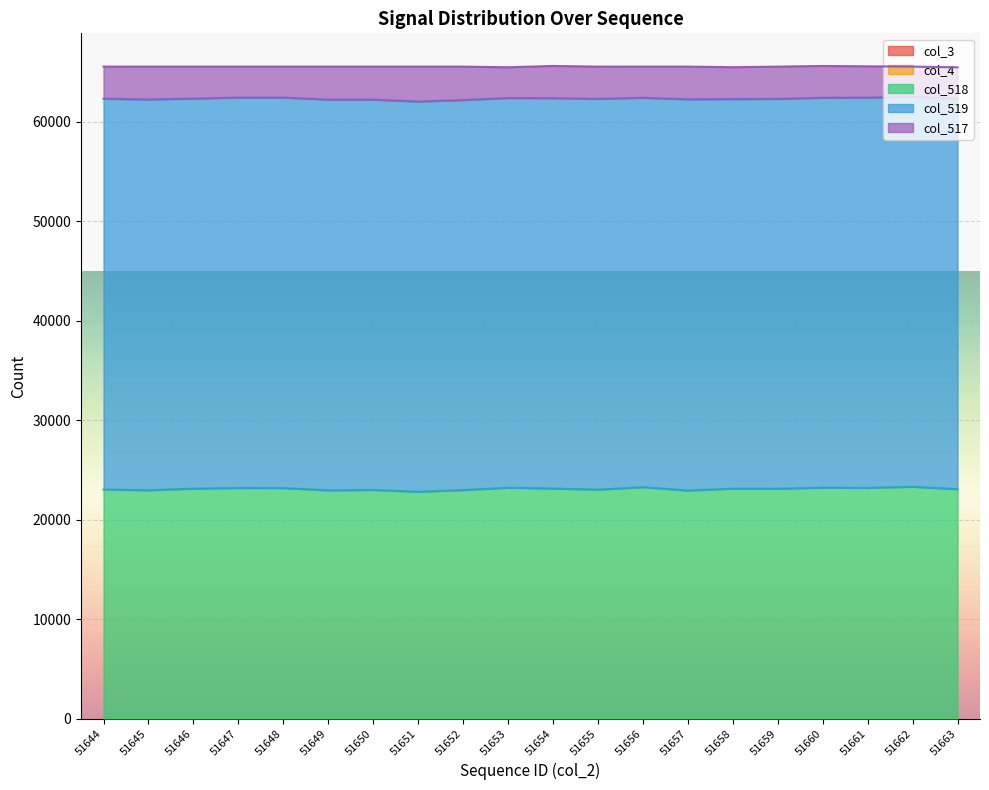

The value of col_517 at 51653 is 3089. True or false?

True